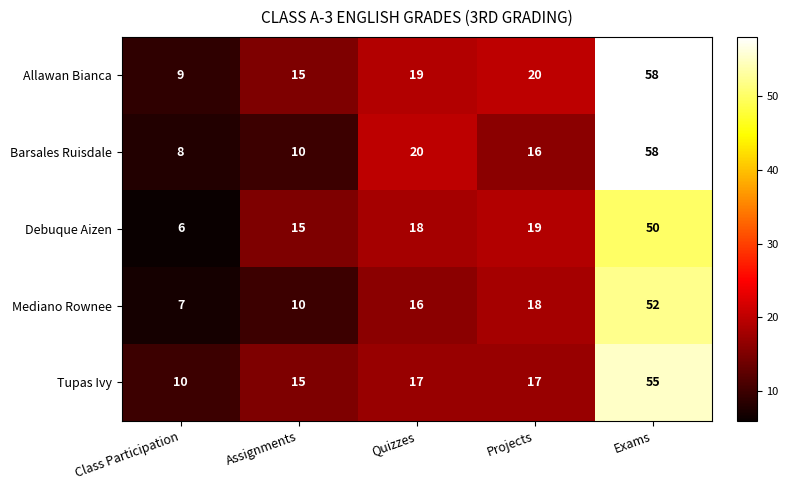

At which category is the sum across all series the highest?

Exams